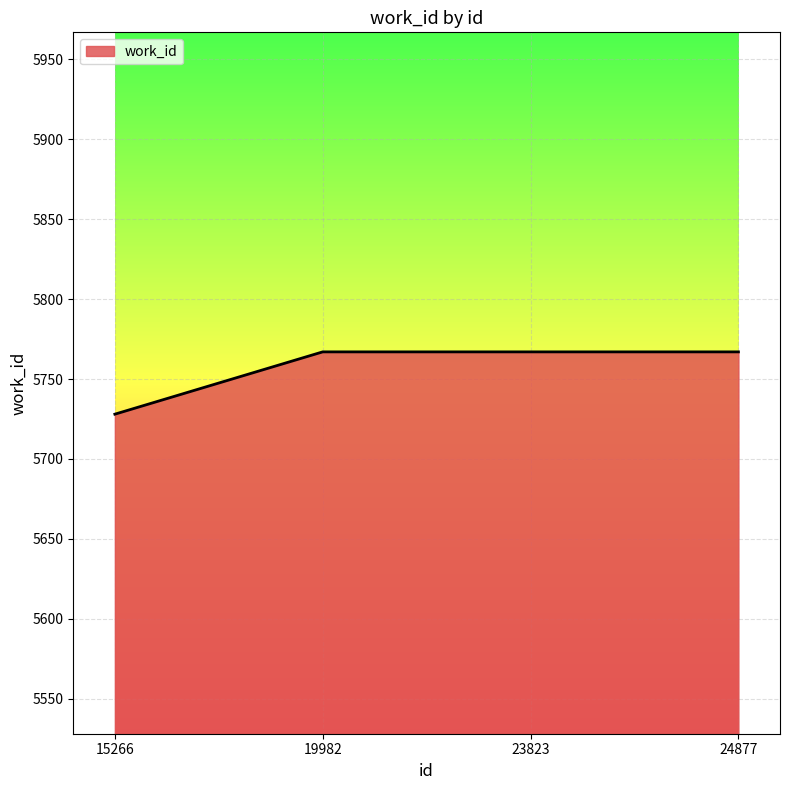

True or false: the data shows 5767 at 23823.

True